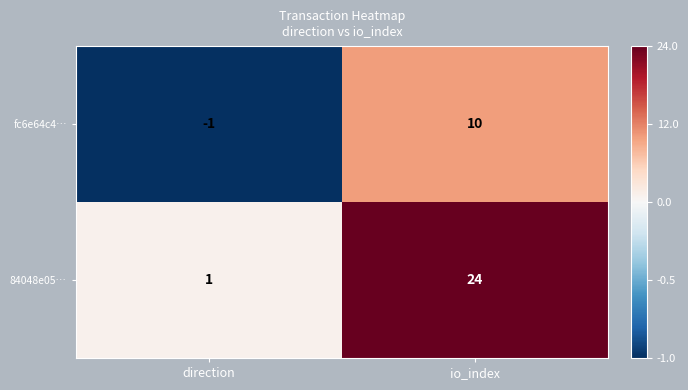

What is the sum of all fc6e64c4… values?

9